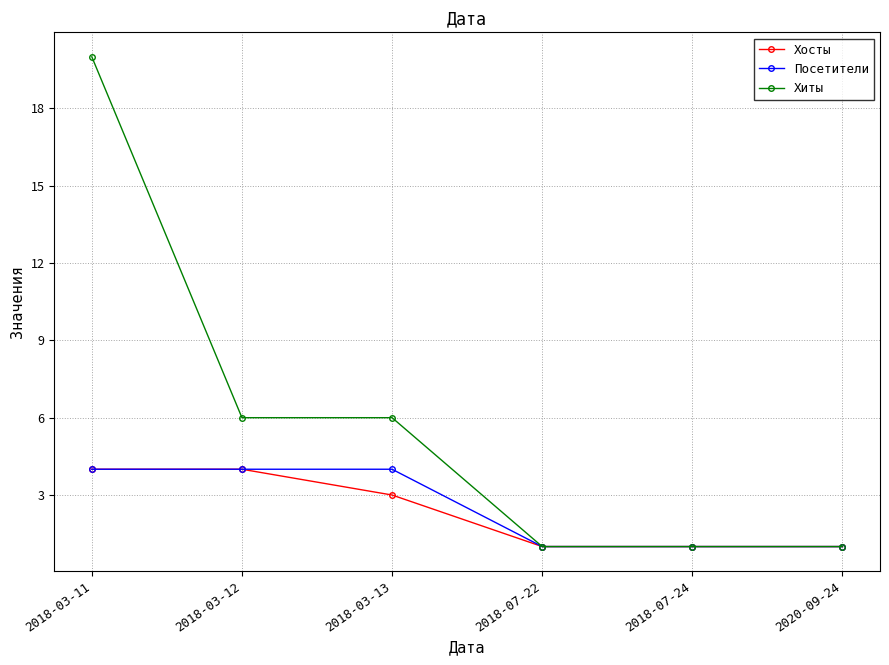

The value of Хосты at 2018-03-11 is 4. True or false?

True